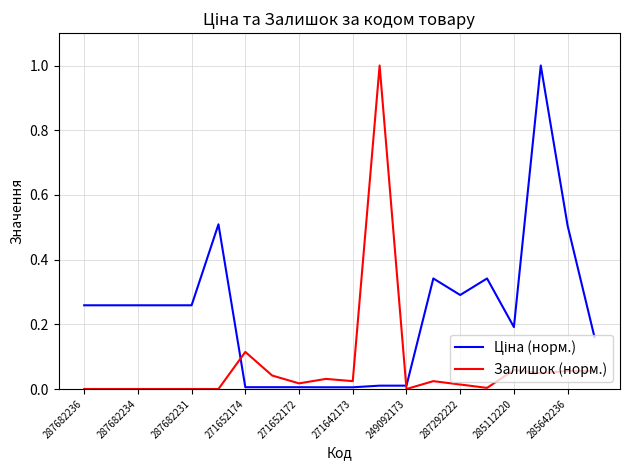

What is the highest value of the Залишок (норм.) series?

1.0